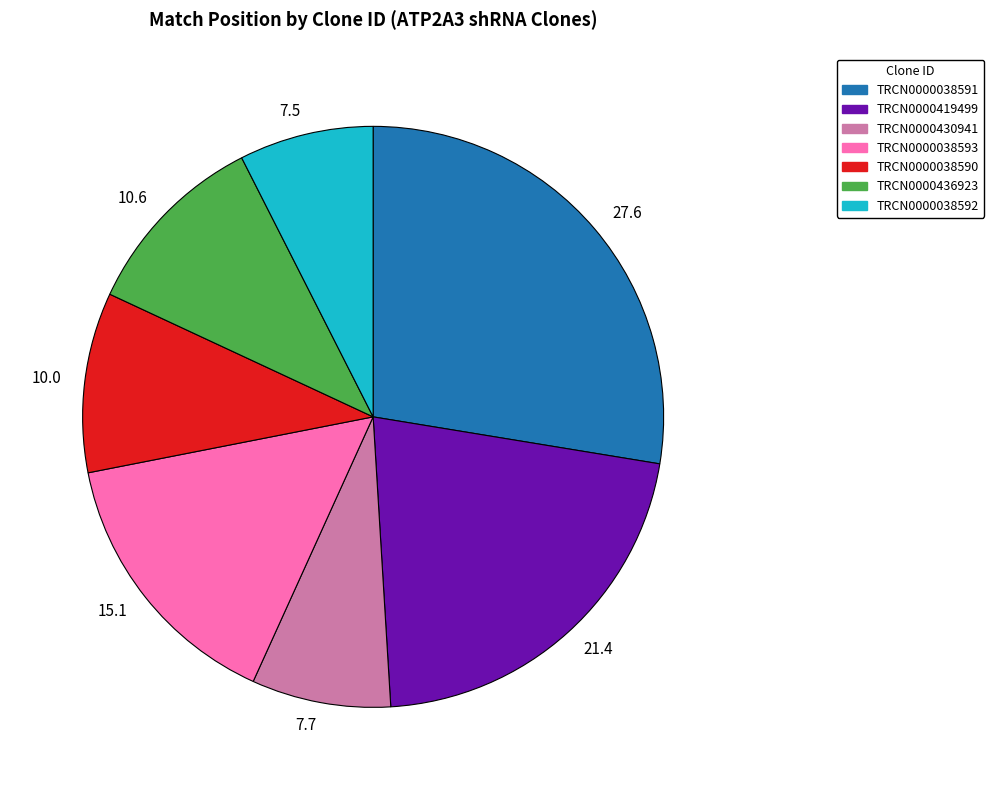

Which slice is the largest?

27.6